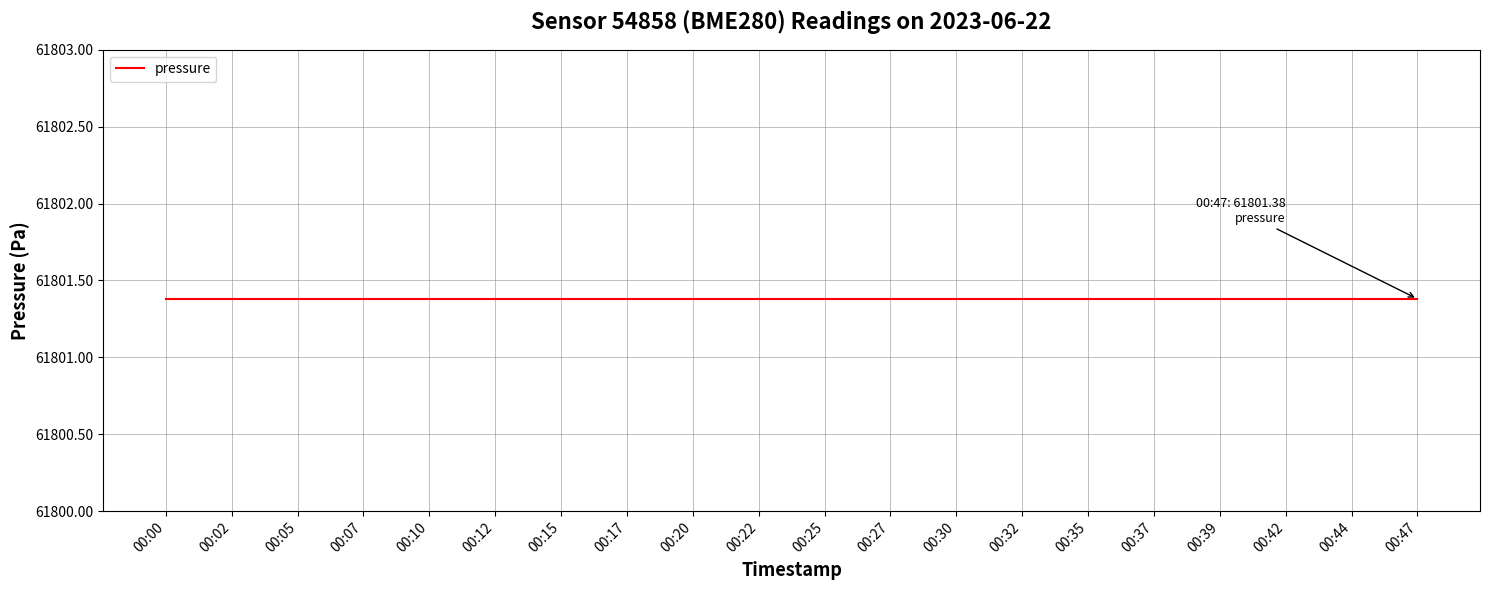

Which series changed the most between 00:07 and 00:27?

pressure